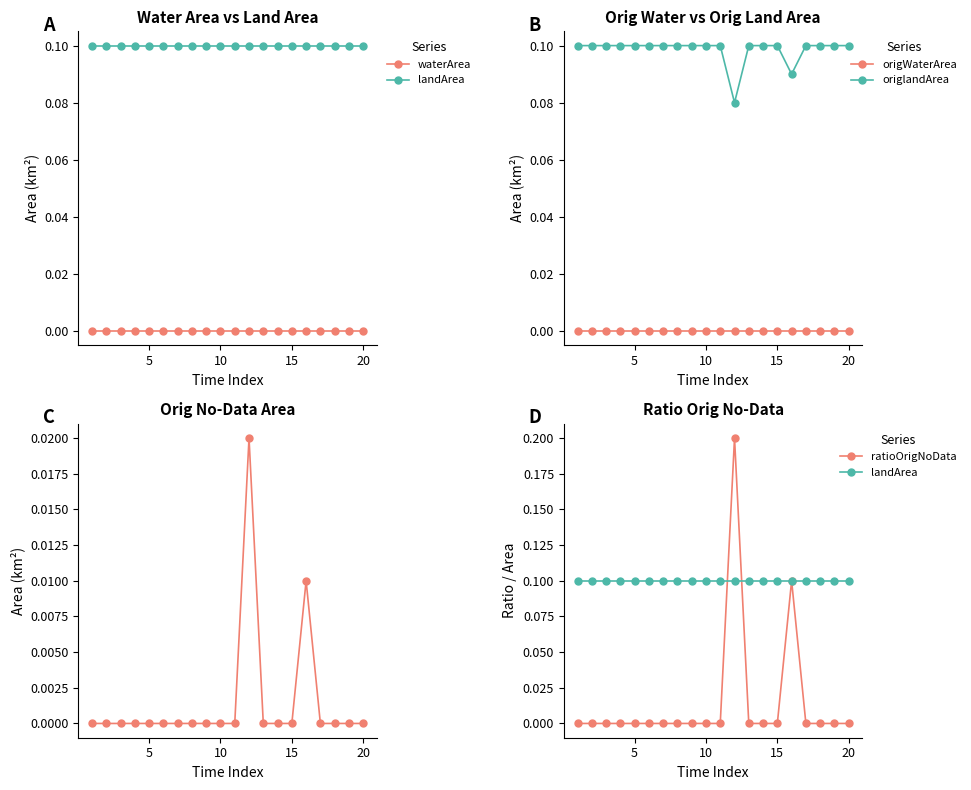

Rank the series by their maximum value, from highest to lowest.

ratioOrigNoData, landArea, origlandArea, origNoDataArea, waterArea, origWaterArea